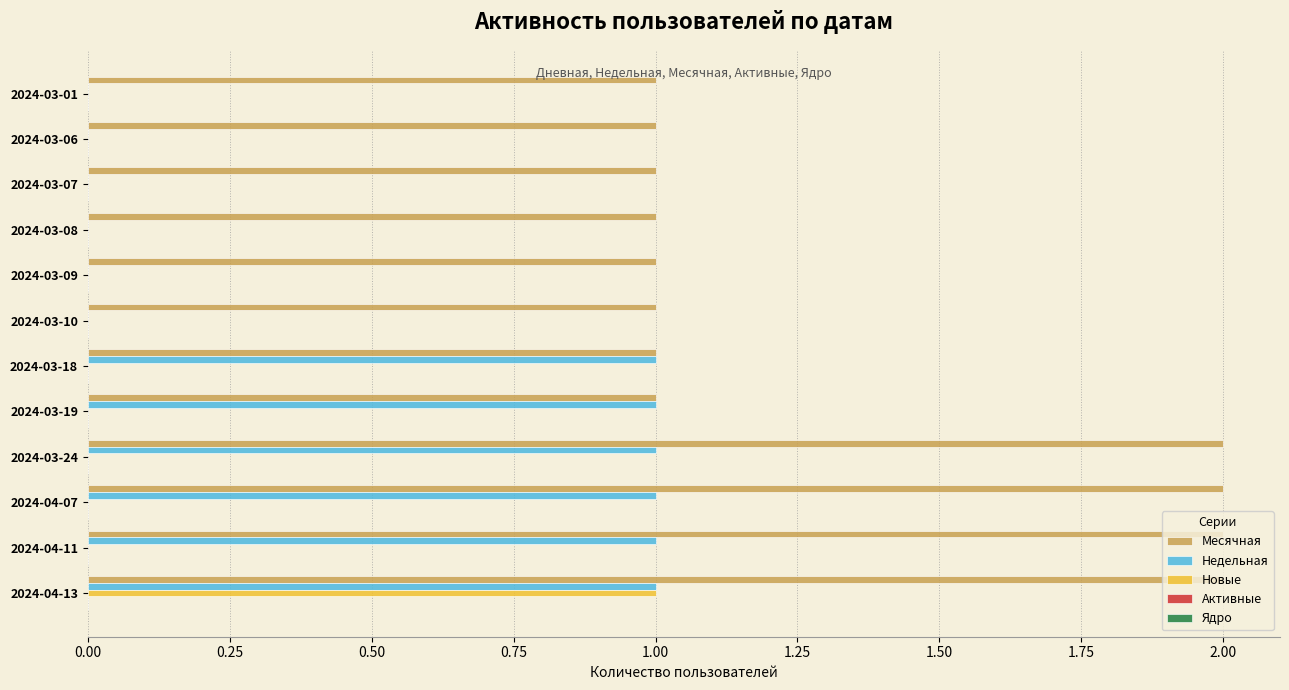

Which category has the highest value in the Новые series?

2024-04-13